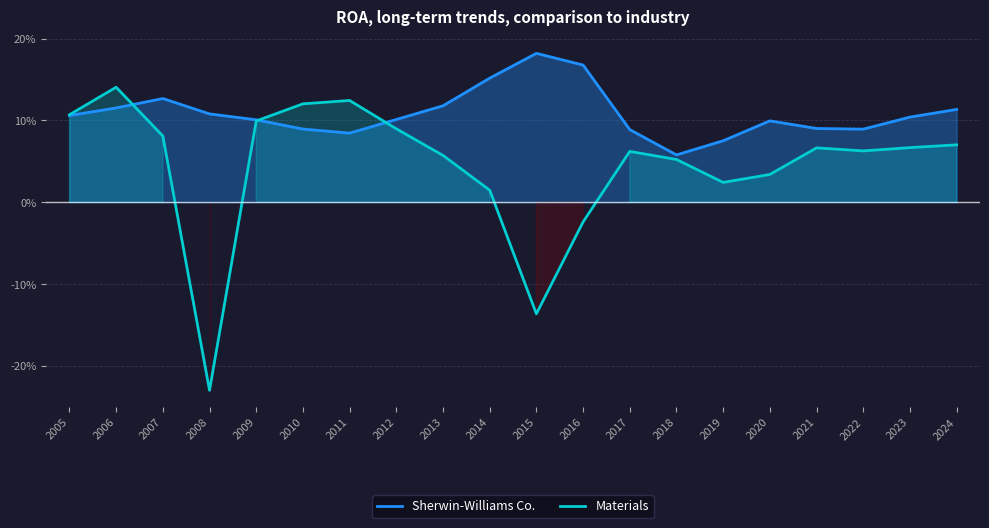

Does the chart have visible grid lines?

Yes